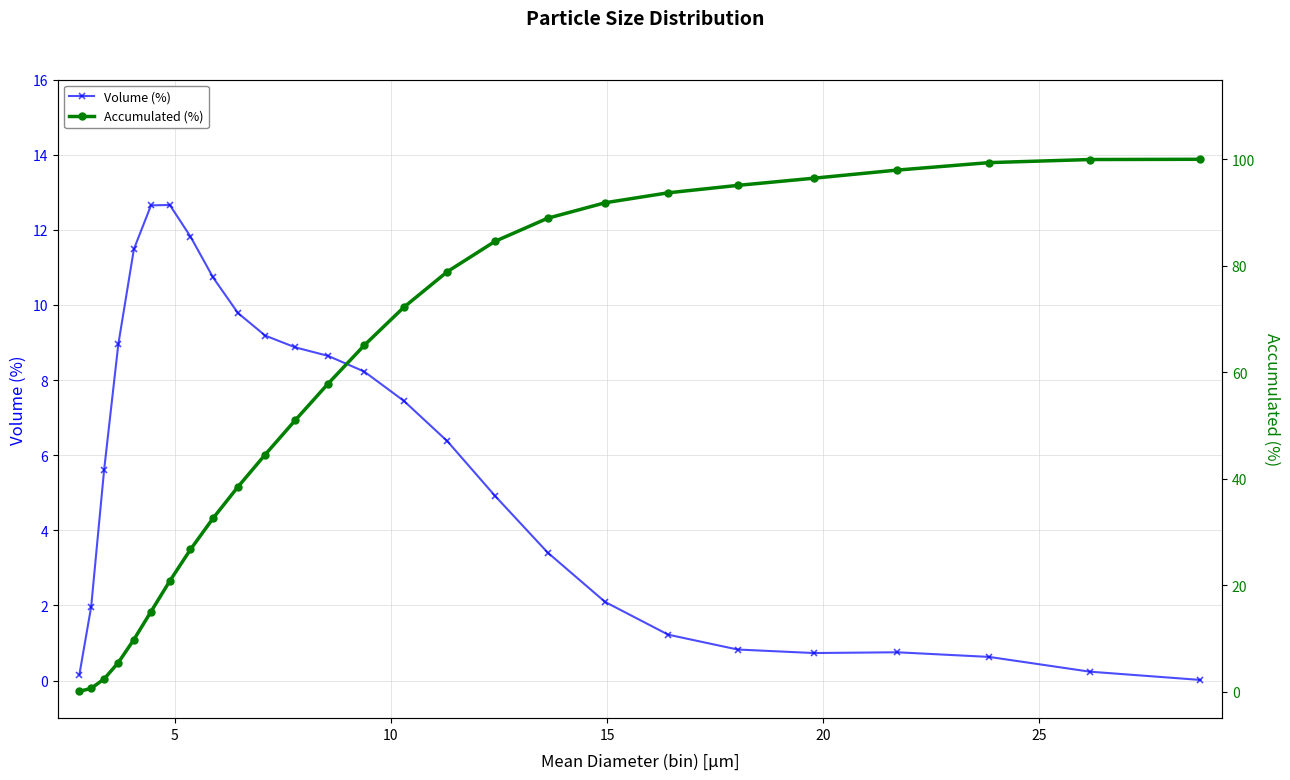

How many data points in Volume (%) are above 6?

13